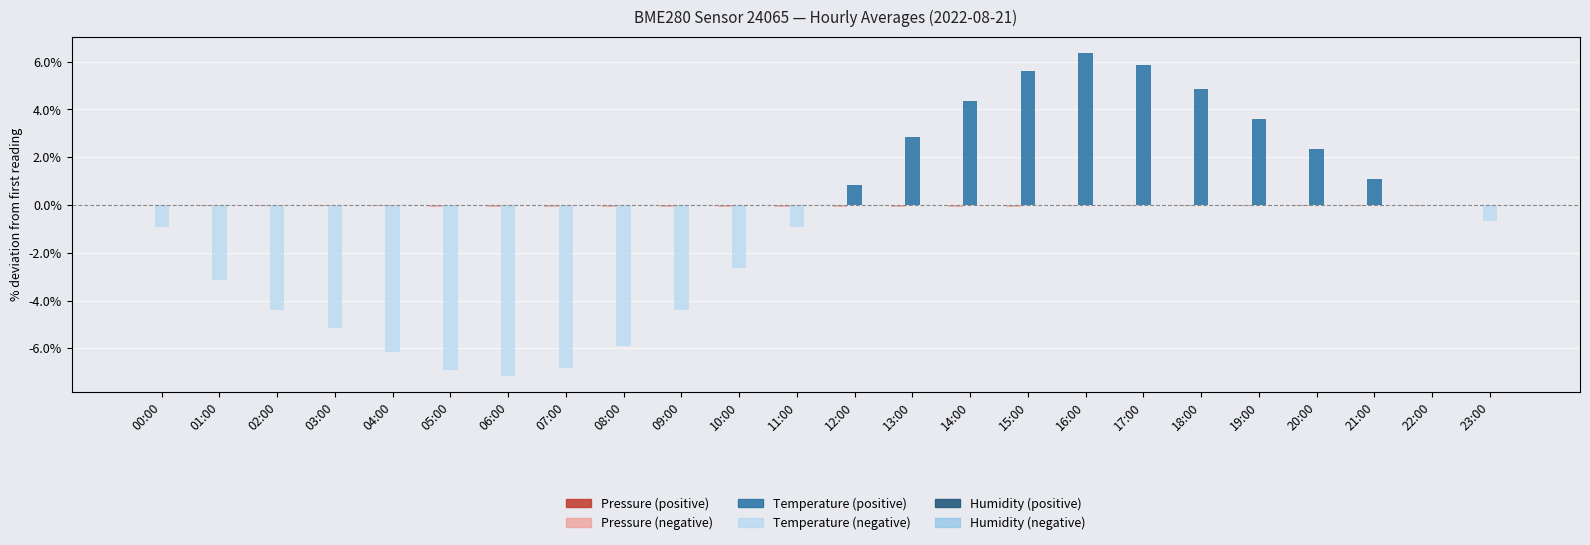

Where is humidity nearest to the value 0?

00:00